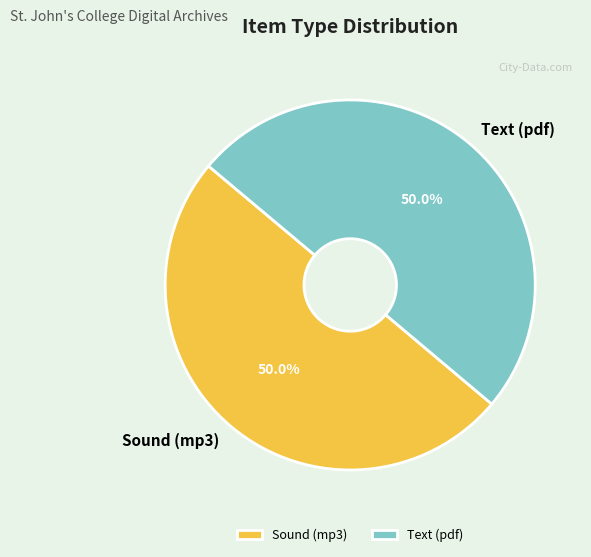

Do Sound (mp3) and Text (pdf) together represent more than half of the pie?

Yes